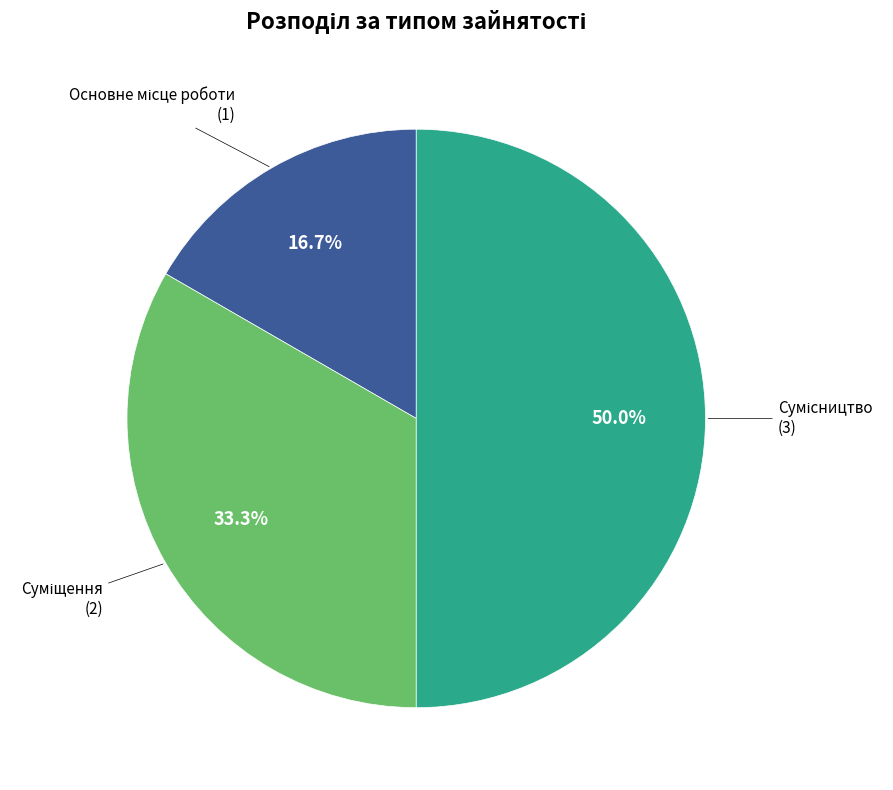

To the nearest percent, what is the average slice percentage?

33%